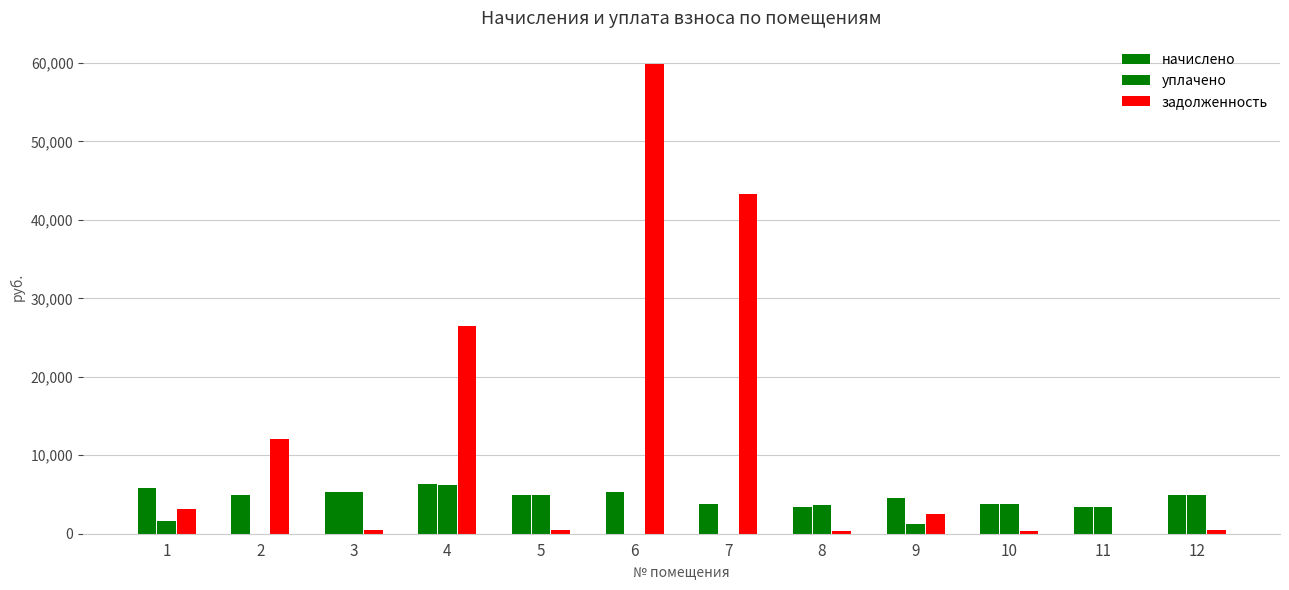

Which series has the largest total across all categories?

задолженность